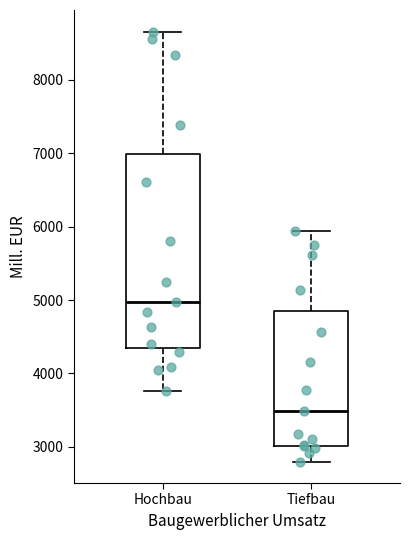

Reading left to right, transcribe this box plot: for each box, give where its median line is, the range the box spans, and where its two whiskers end, as read against the y-axis. The values are not printed on the chart, so give them approximately, as read against the axis.

Hochbau: median 5000, box 4400 to 7000, whiskers 3800 to 8700
Tiefbau: median 3500, box 3000 to 4800, whiskers 2800 to 5900